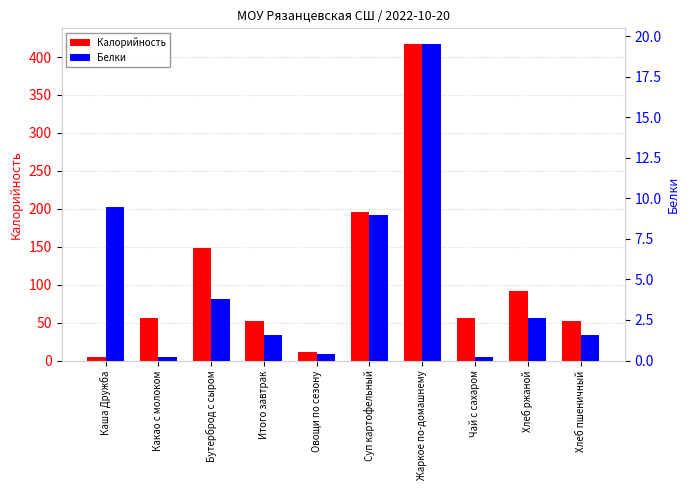

What value does the Белки series have at Суп картофельный?

9.0